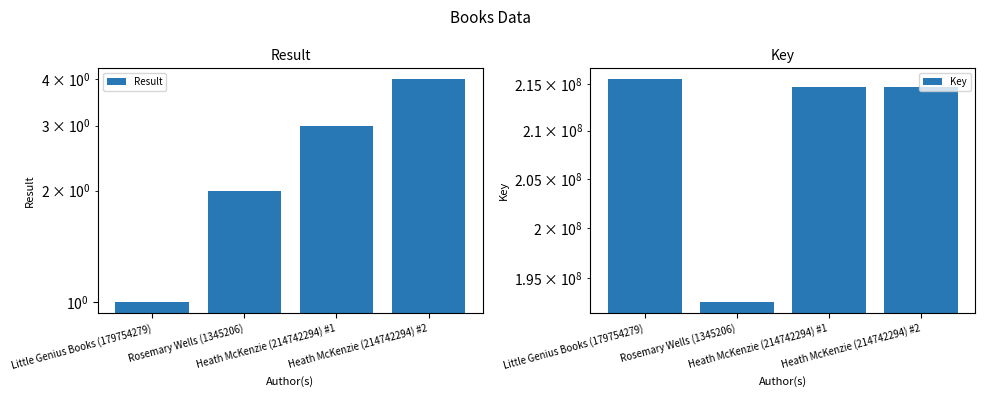

What are all the series names shown in the legend?

Result, Key